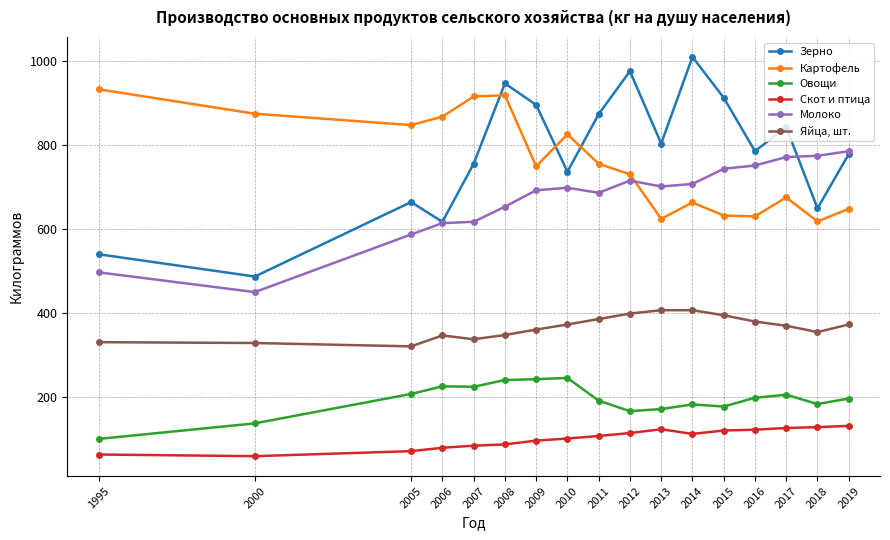

Is this an area chart (filled region under the line)?

No